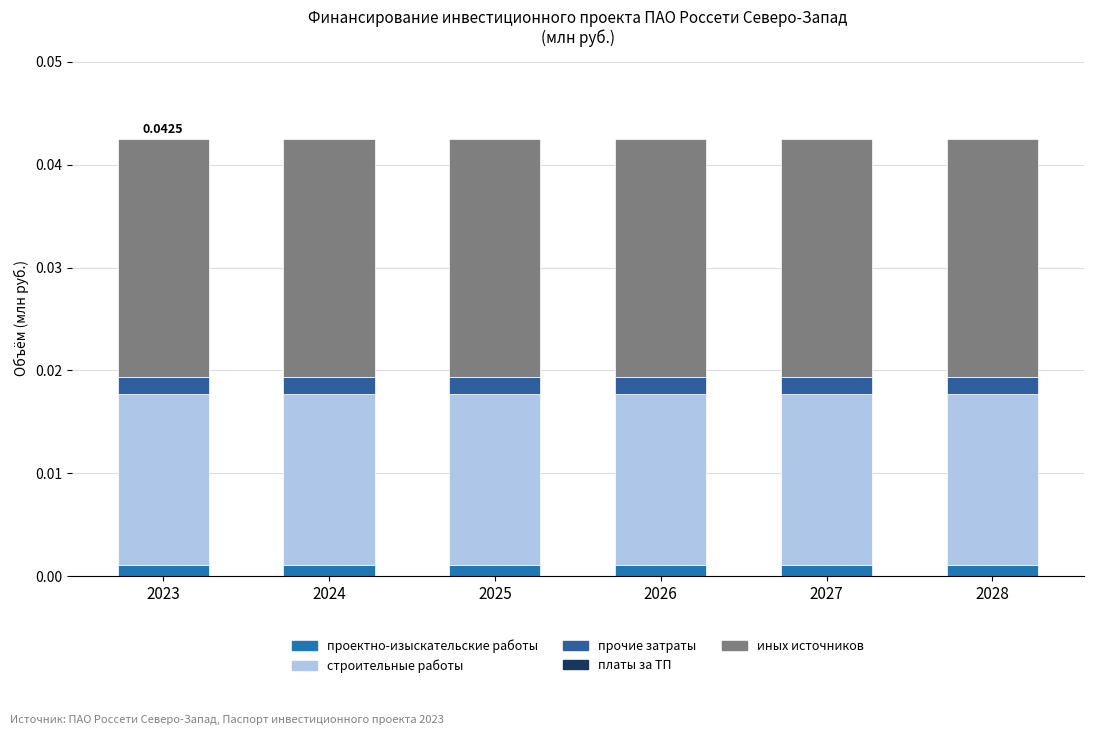

Does the chart contain any negative values?

No